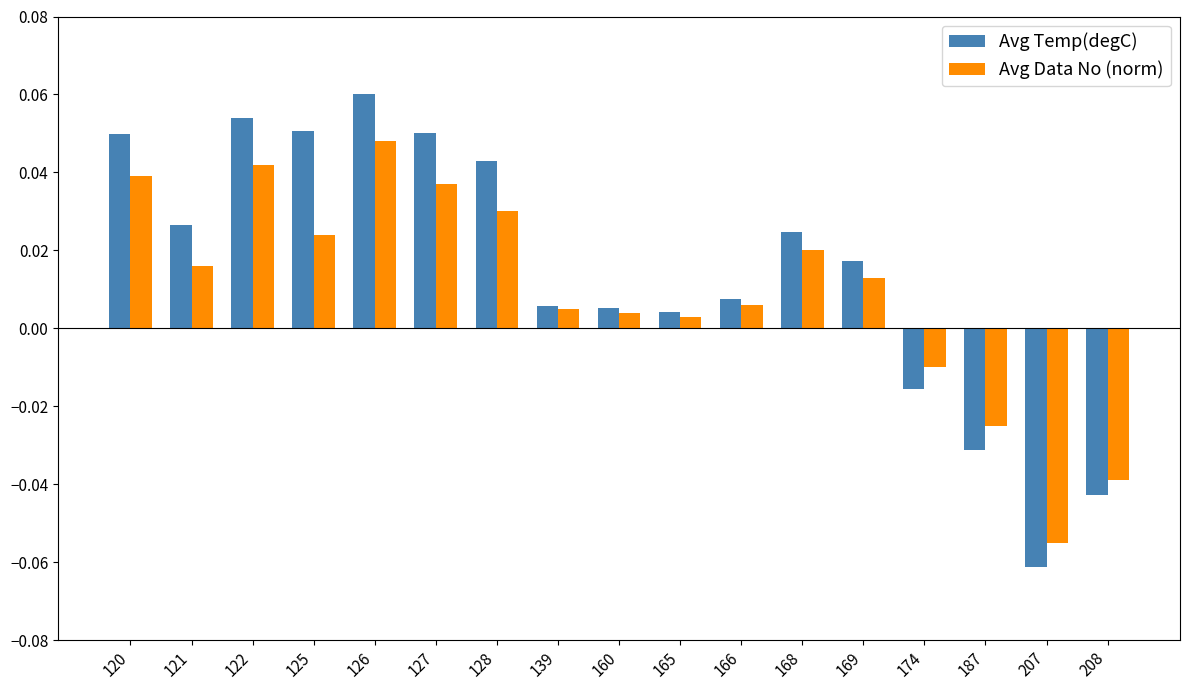

True or false: Avg Temp(degC) has a value of 0.0 at 125.

False